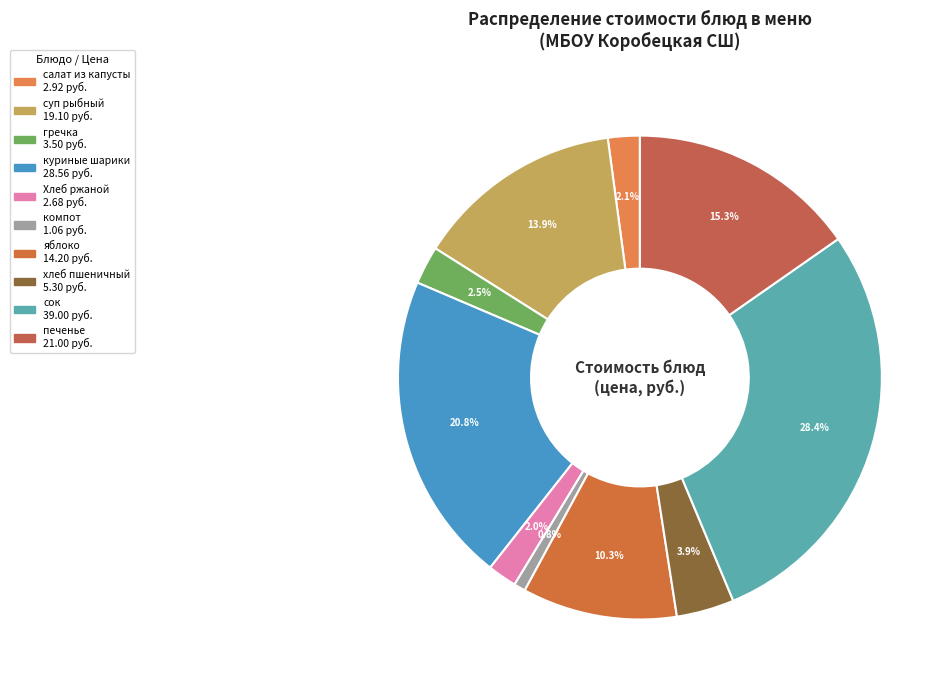

How many segments does this pie chart have?

10